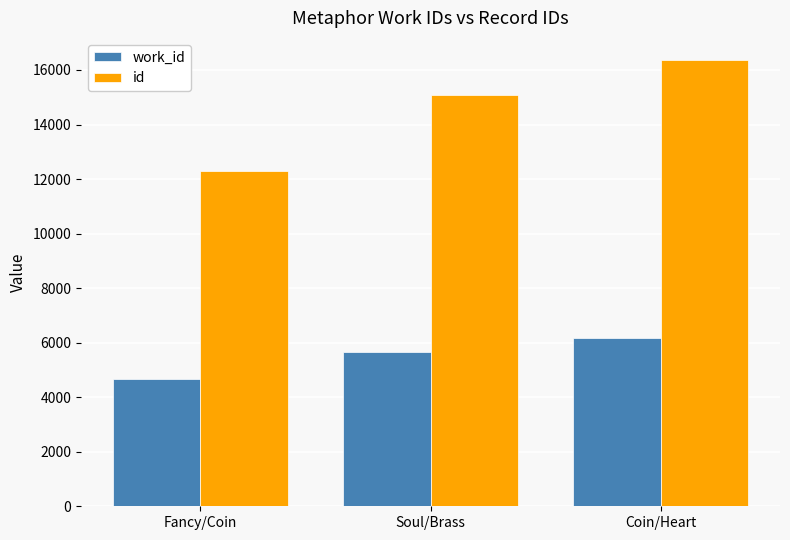

Which series has the widest spread of values?

id